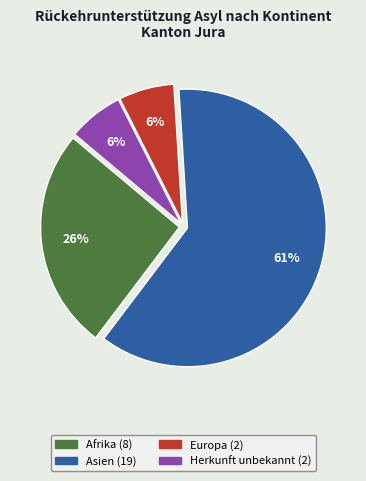

Is the sum of Herkunft unbekannt and Europa greater than half?

No